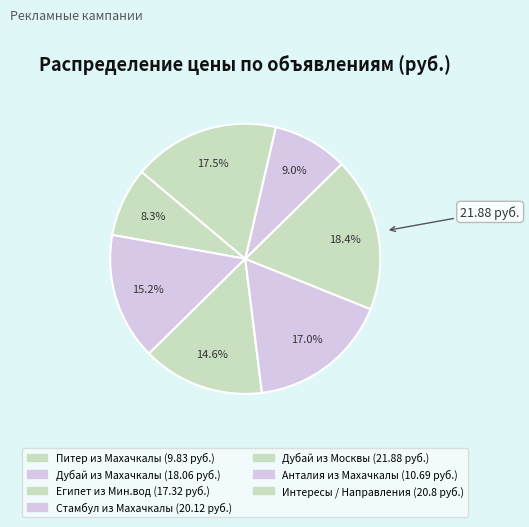

Is it true that Питер из Махачкалы is 8% of the pie?

True